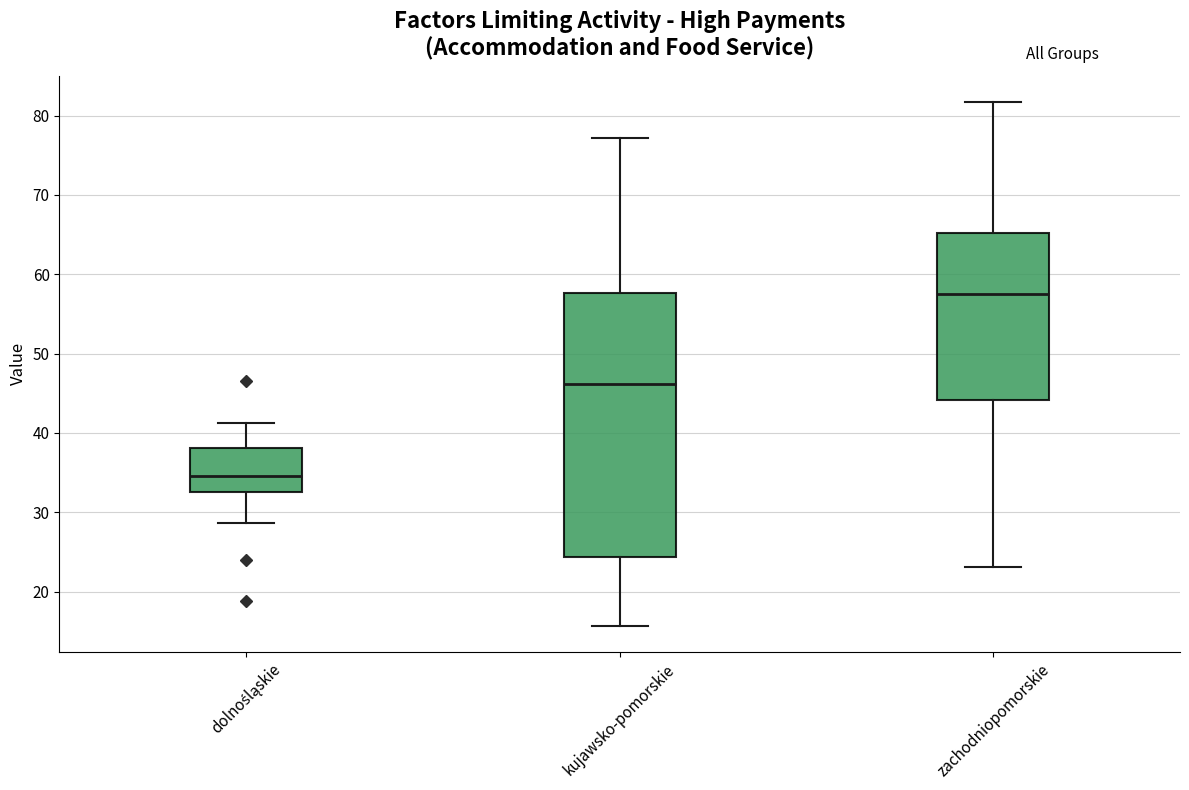

Where does the upper whisker of the box for zachodniopomorskie end on the y-axis? The values are not printed on the chart, so give them approximately, as read against the axis.

82